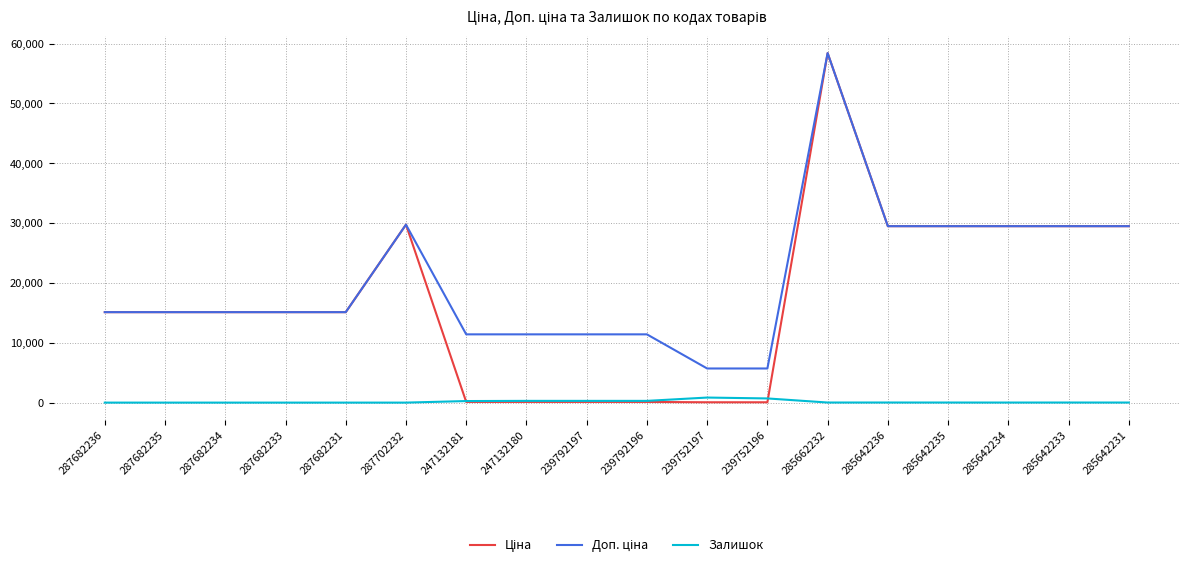

Is it true that Залишок equals 845.0 at 239752197?

True